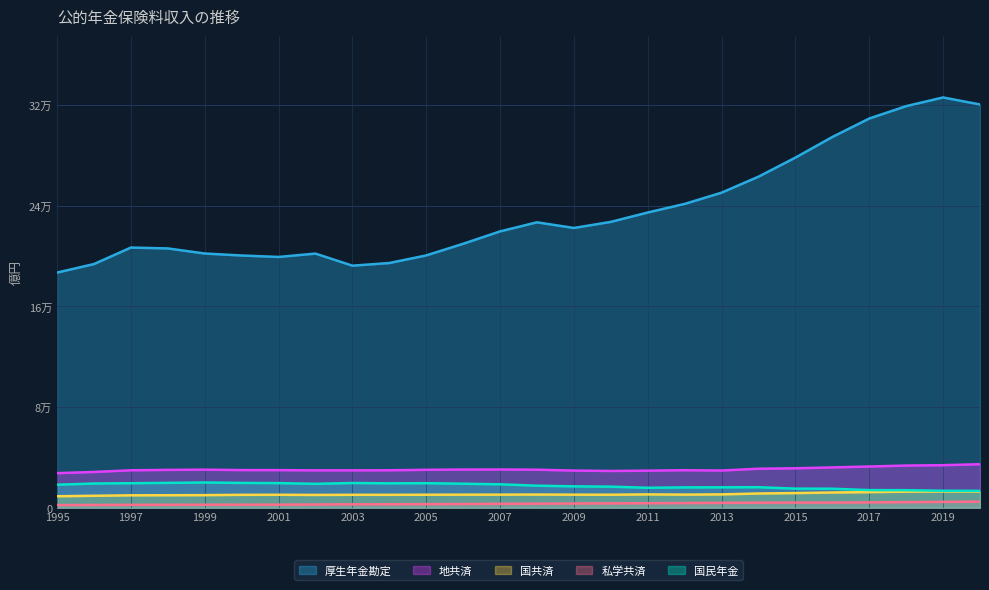

Reading right to left, what are all the values shown in this chart?

厚生年金勘定: 2020=320612	2019=326197	2018=319287	2017=309442	2016=294754	2015=278362	2014=263196	2013=250472	2012=241549	2011=234699	2010=227252	2009=222409	2008=226905	2007=219691	2006=209835	2005=200584	2004=194537	2003=192425	2002=202034	2001=199360	2000=200512	1999=202099	1998=206151	1997=206832	1996=193706	1995=186933
地共済: 2020=34553	2019=33771	2018=33476	2017=32735	2016=32003	2015=31321	2014=30961	2013=29524	2012=29787	2011=29429	2010=29167	2009=29499	2008=30188	2007=30358	2006=30312	2005=30099	2004=29735	2003=29677	2002=29656	2001=29857	2000=29882	1999=30218	1998=30035	1997=29712	1996=28391	1995=27437
国共済: 2020=12849	2019=12901	2018=12744	2017=12340	2016=12070	2015=11595	2014=11263	2013=10552	2012=10384	2011=10535	2010=10298	2009=10327	2008=10432	2007=10350	2006=10333	2005=10290	2004=10218	2003=10231	2002=10130	2001=10252	2000=10206	1999=9957	1998=9881	1997=9816	1996=9454	1995=9066
私学共済: 2020=4788	2019=4578	2018=4384	2017=4207	2016=4031	2015=4026	2014=3966	2013=3813	2012=3675	2011=3549	2010=3419	2009=3299	2008=3190	2007=3049	2006=2918	2005=2789	2004=2680	2003=2658	2002=2508	2001=2384	2000=2351	1999=2315	1998=2281	1997=2238	1996=2127	1995=2066
国民年金: 2020=13365	2019=13458	2018=13904	2017=13964	2016=15069	2015=15139	2014=16255	2013=16178	2012=16124	2011=15807	2010=16717	2009=16950	2008=17470	2007=18582	2006=19038	2005=19480	2004=19354	2003=19627	2002=18958	2001=19538	2000=19678	1999=20025	1998=19716	1997=19453	1996=19209	1995=18251